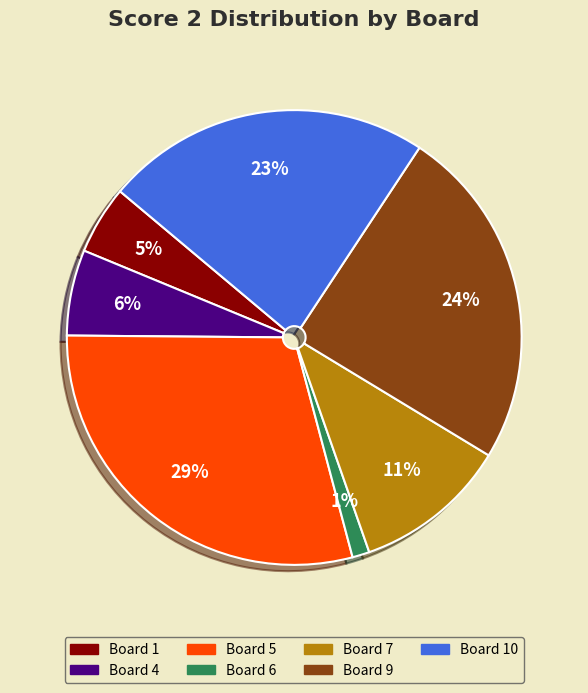

Count the number of slices in the pie.

7